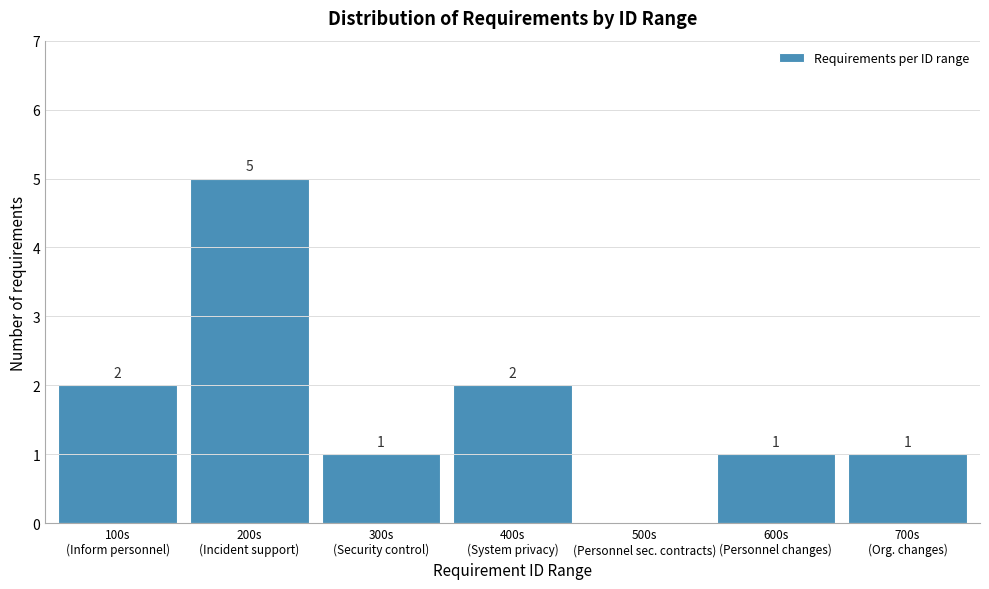

What is the maximum value shown in the chart?

5